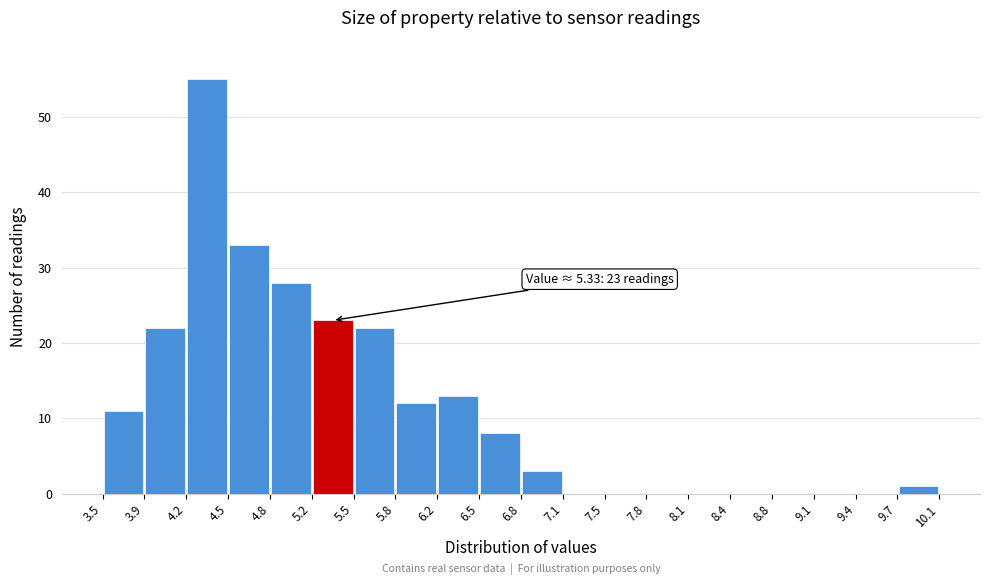

Which range on the x-axis has the tallest bar?

4.2 to 4.5